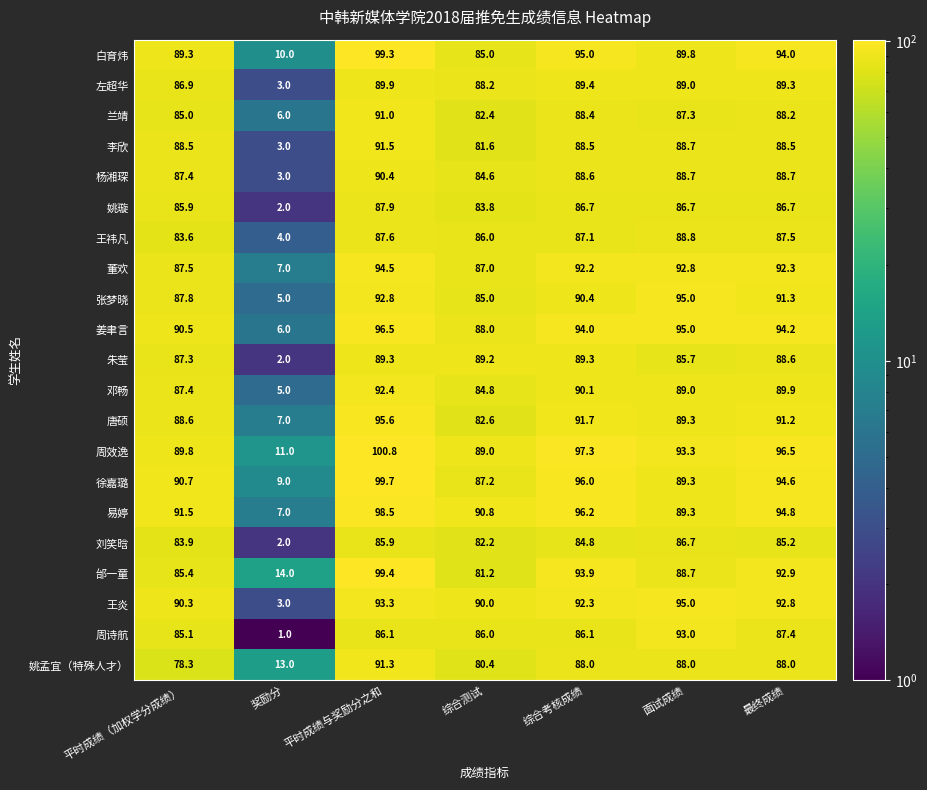

Rank the categories by 左超华 value from highest to lowest.

平时成绩与奖励分之和, 综合考核成绩, 最终成绩, 面试成绩, 综合测试, 平时成绩（加权学分成绩）, 奖励分